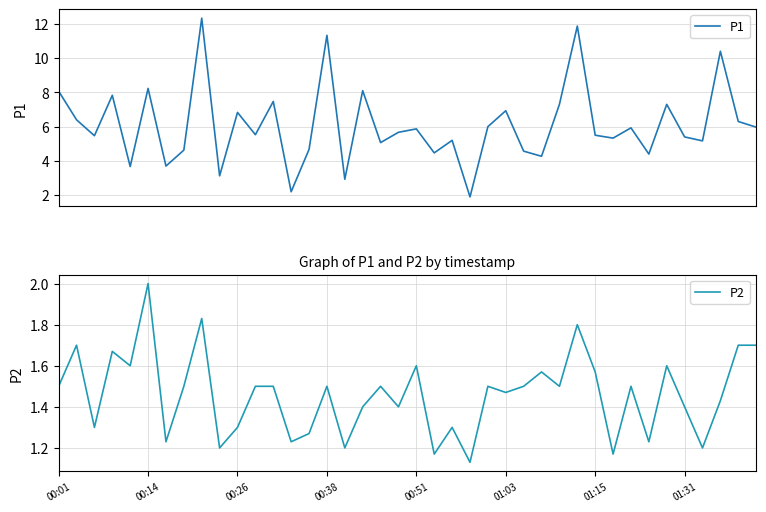

What is the highest value of the P1 series?

12.3